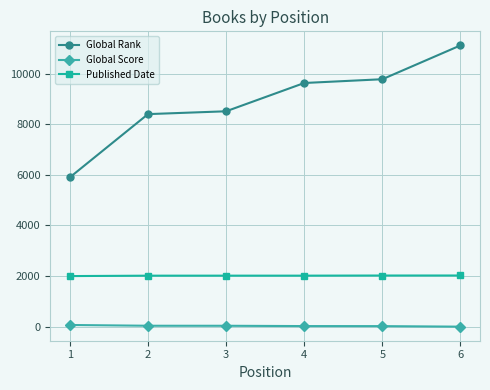

What is the value of the Global Rank point at the 3rd from the left?

8513